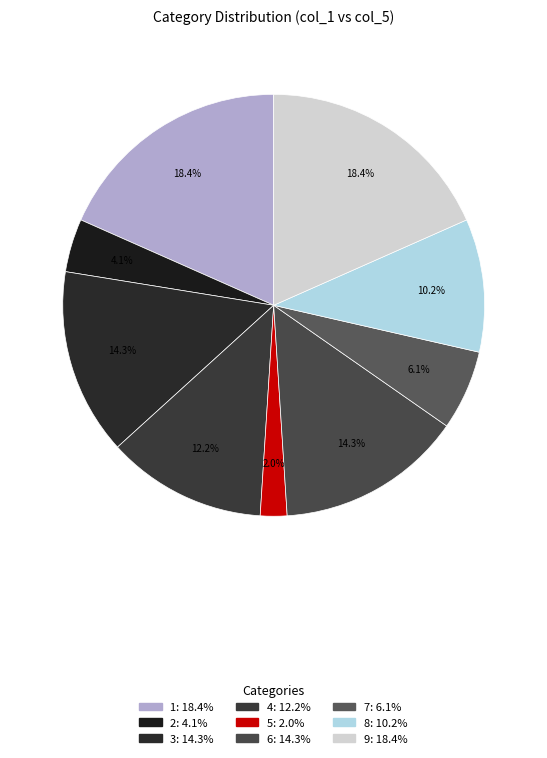

How many segments does this pie chart have?

9